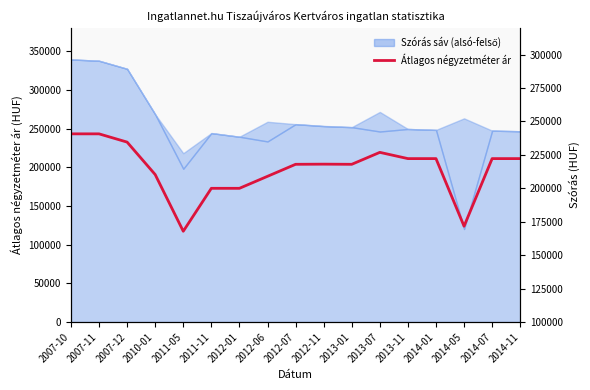

How many interior local peaks (higher than both neighbors) does the data have?

2